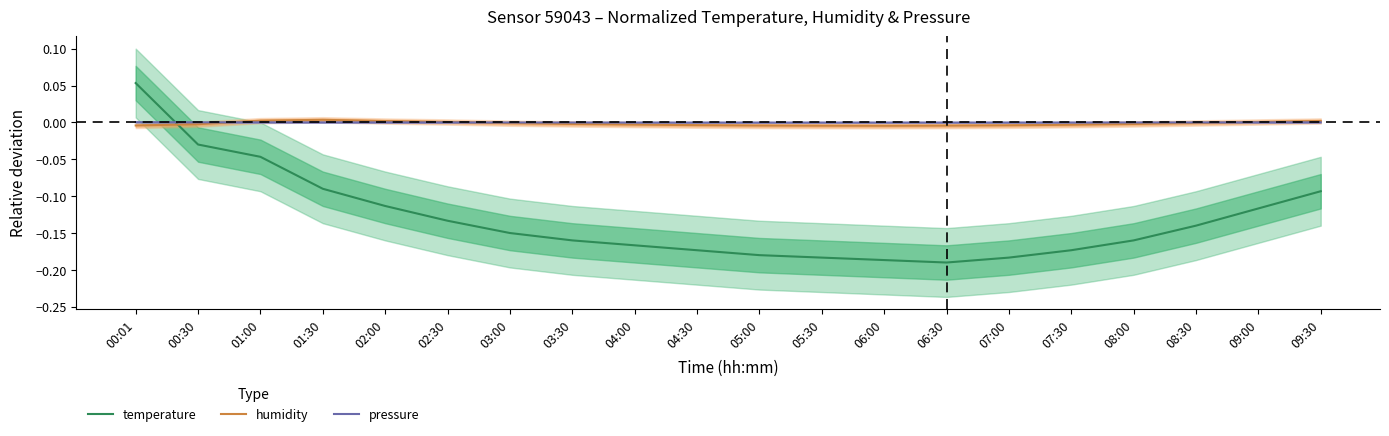

Where is the first local minimum for pressure?

05:00